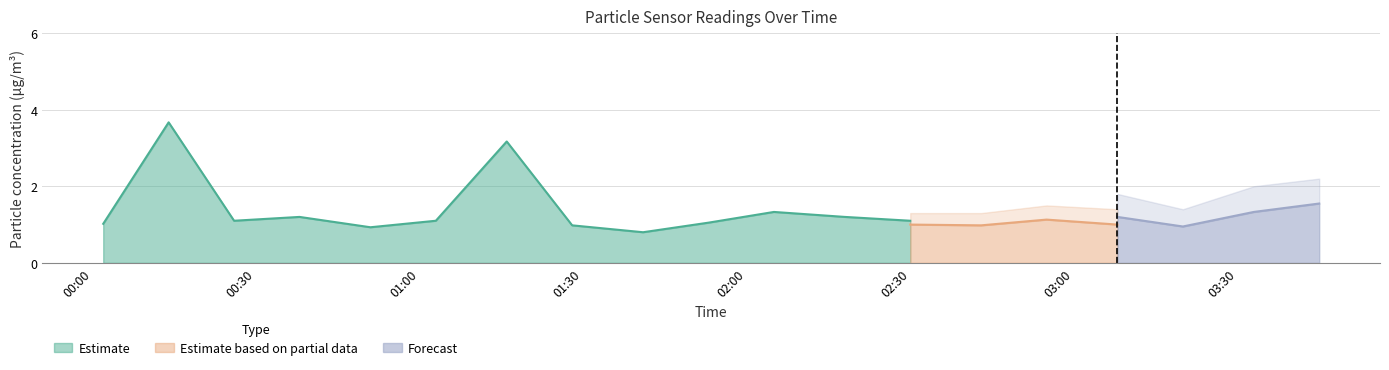

What is the highest value of the Estimate series?

3.7